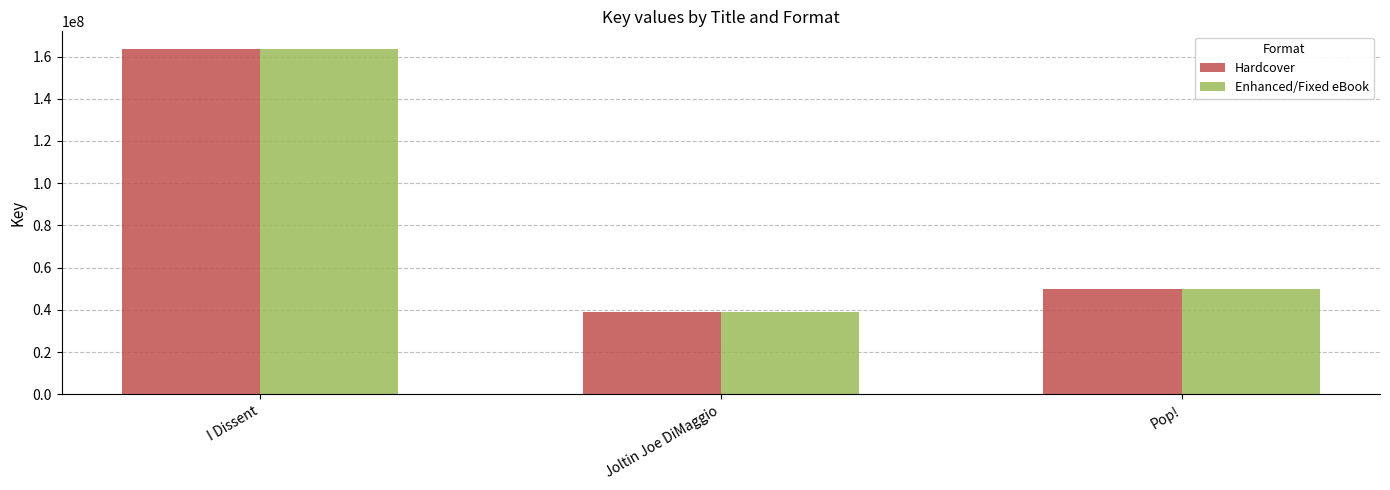

At how many categories does at least one series exceed 85490984?

1